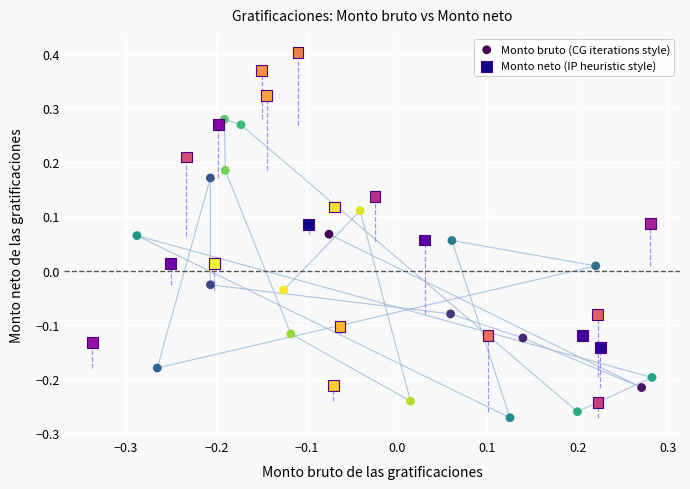

Which series reaches the minimum Y coordinate?

Monto bruto (CG iterations style)